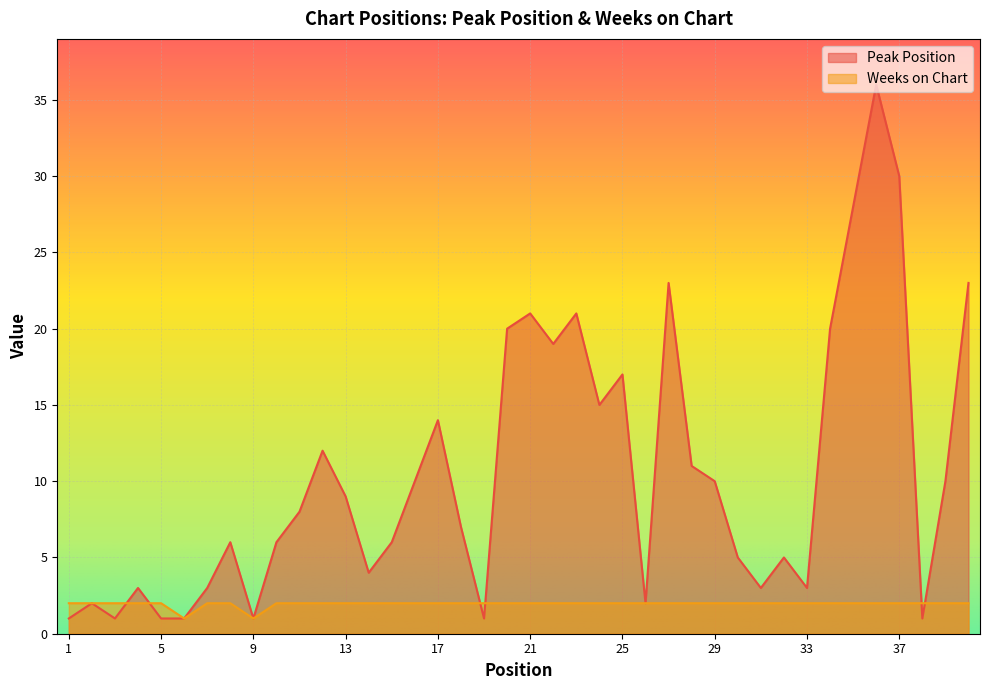

The value of Weeks on Chart at 16 is 3. True or false?

False